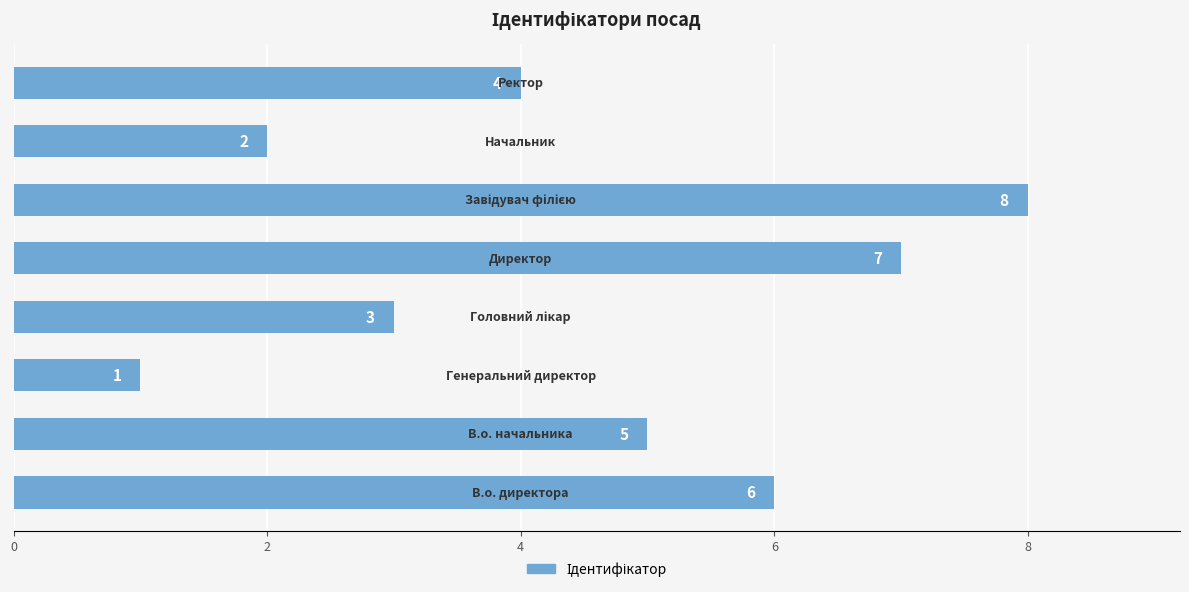

How many values are between 3 and 7?

5